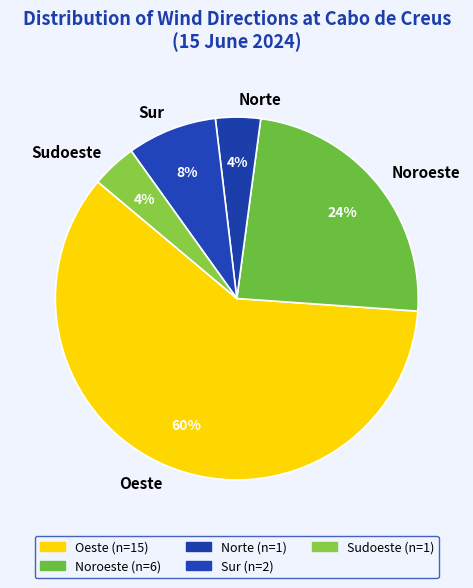

What is the largest slice in the pie chart?

Oeste